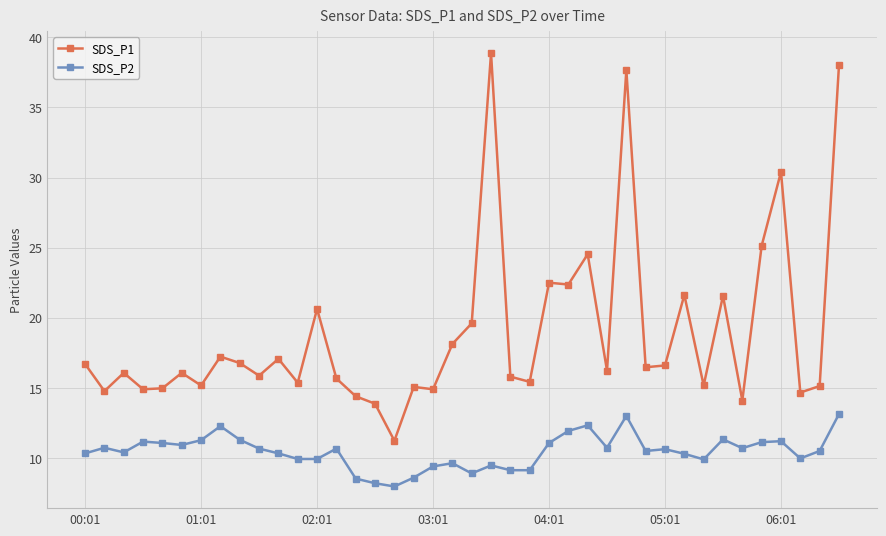

What is the average value of the SDS_P1 series?

18.9